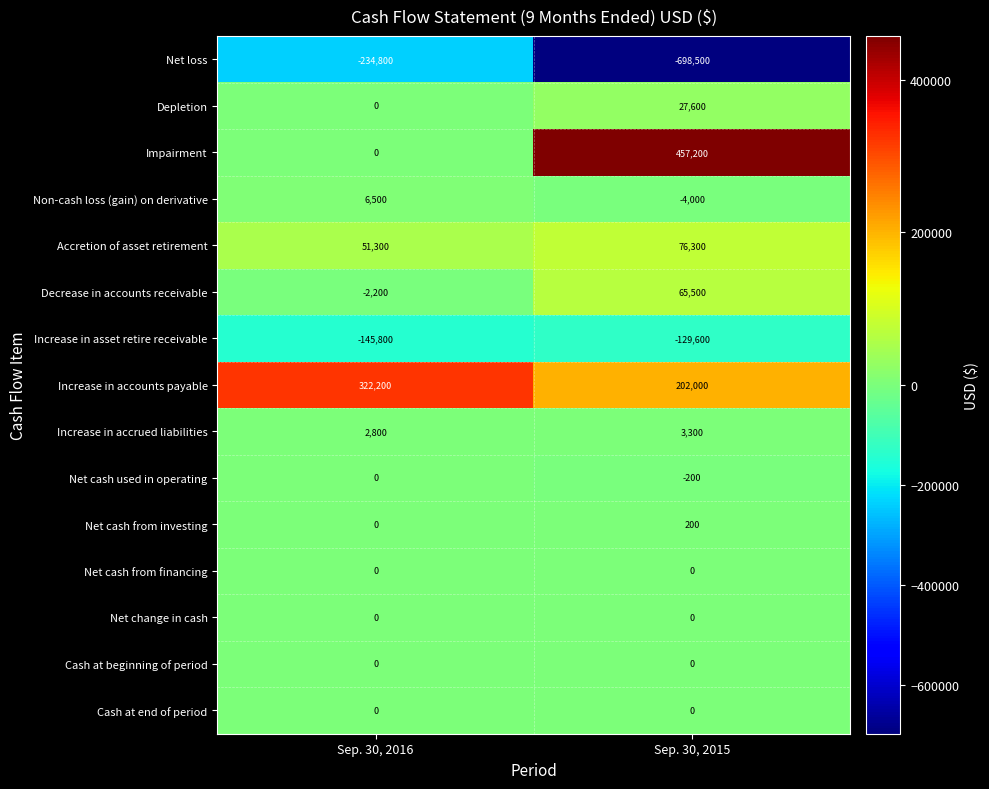

At which category is the sum across all series the highest?

Sep. 30, 2016